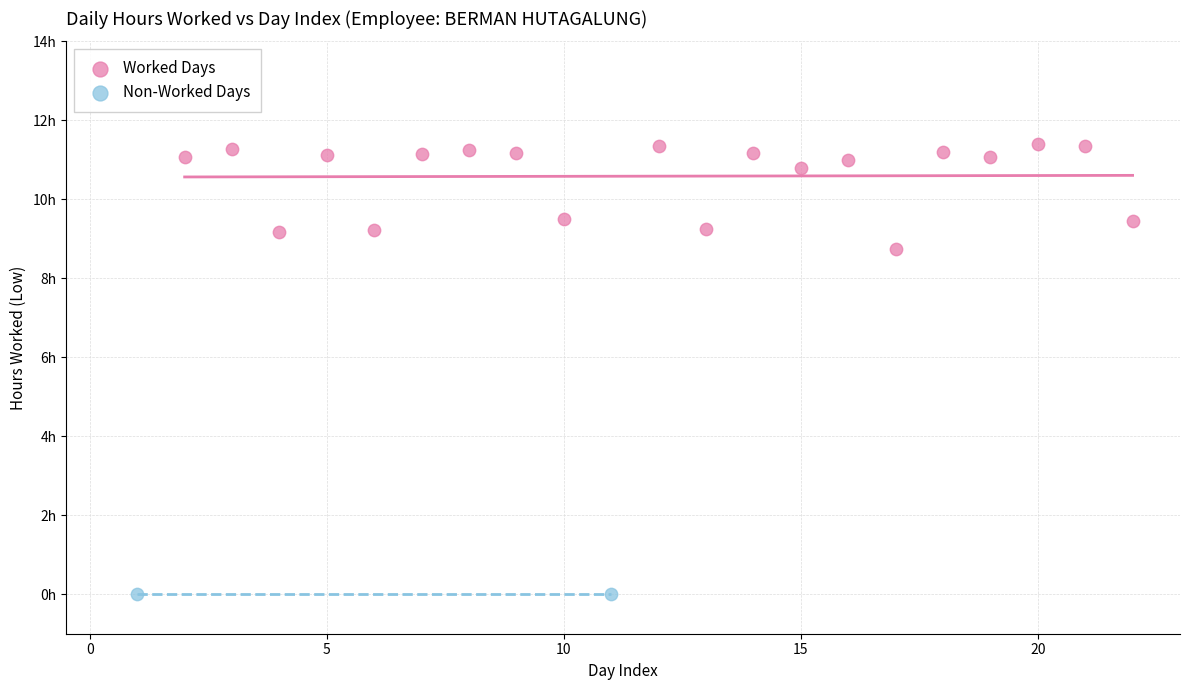

What are all the series names shown in the legend?

Worked Days, Non-Worked Days